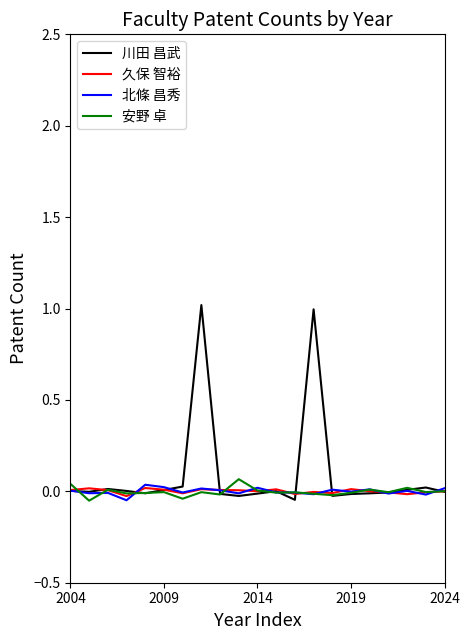

How many negative values does the 北條 昌秀 series have?

11